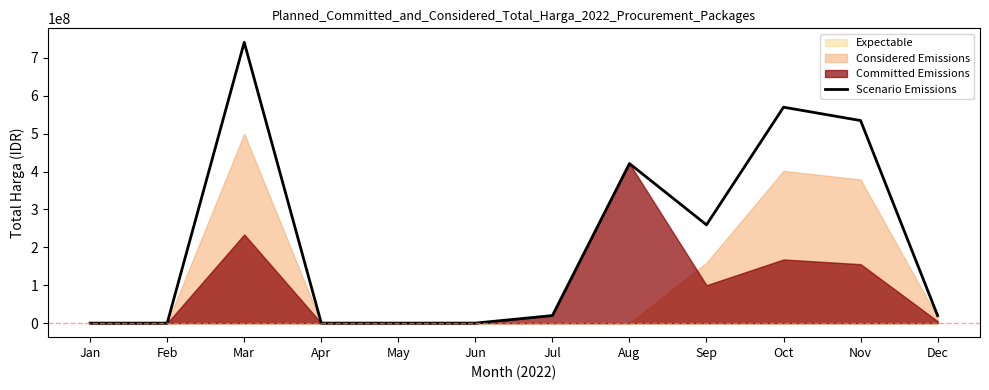

What is the difference between the maximum and minimum values?

740980025